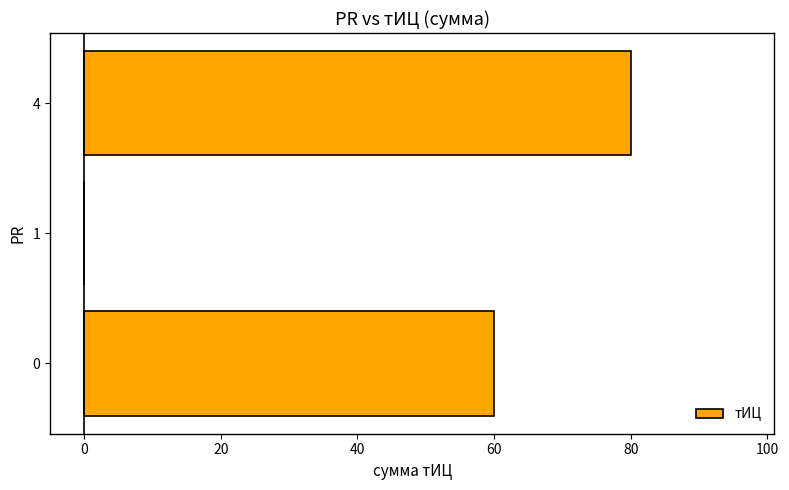

Does the chart contain stacked bars?

No